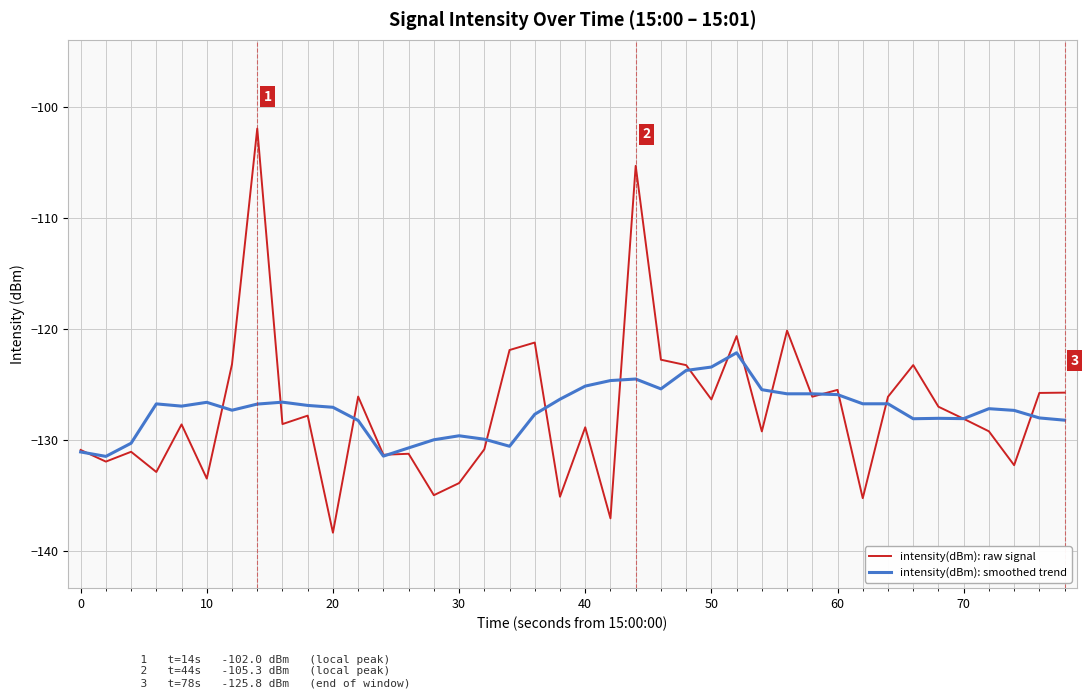

What is the lowest value of the intensity(dBm): raw signal series?

-138.4